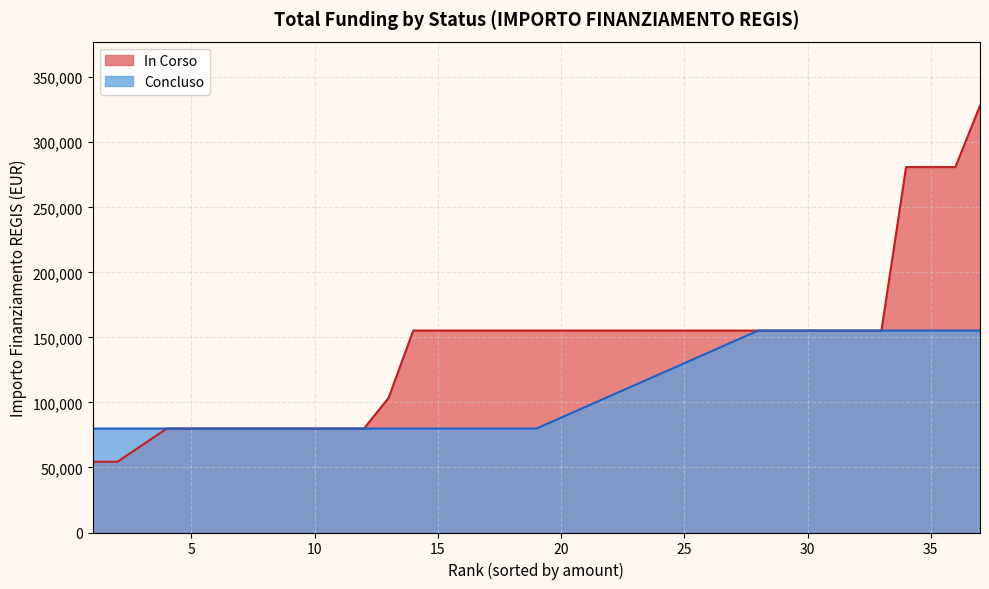

Which series has the widest spread of values?

In Corso